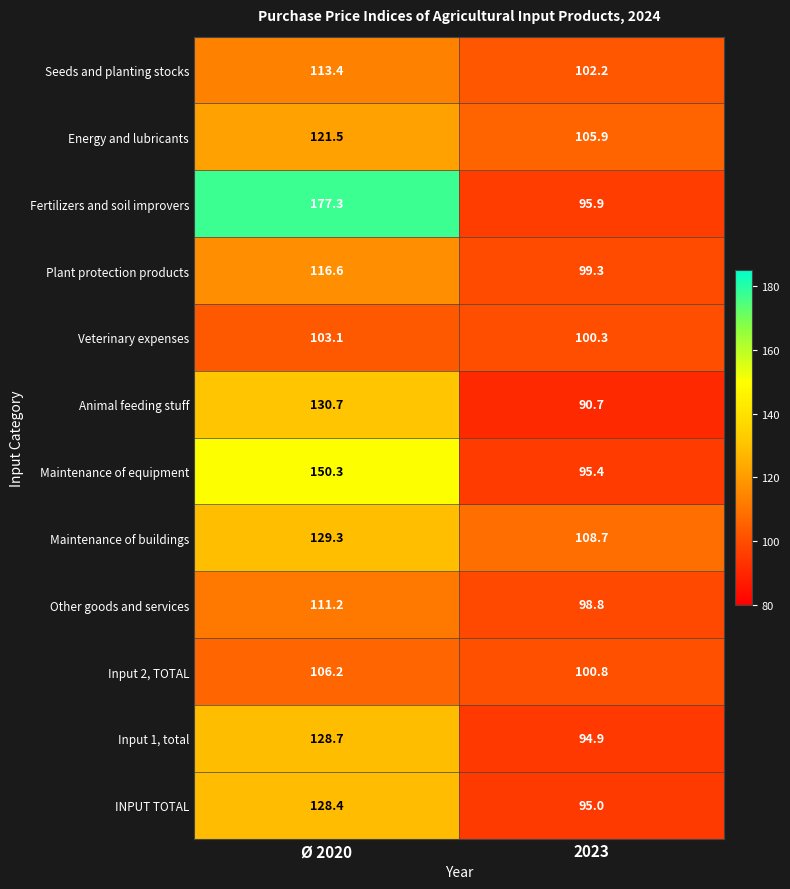

The Seeds and planting stocks series shows 182.2 at Ø 2020. True or false?

False